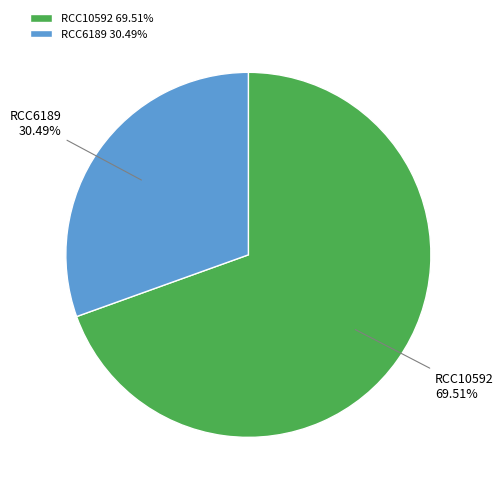

What is the ratio of the value at RCC10592 to the value at RCC6189?

2.3